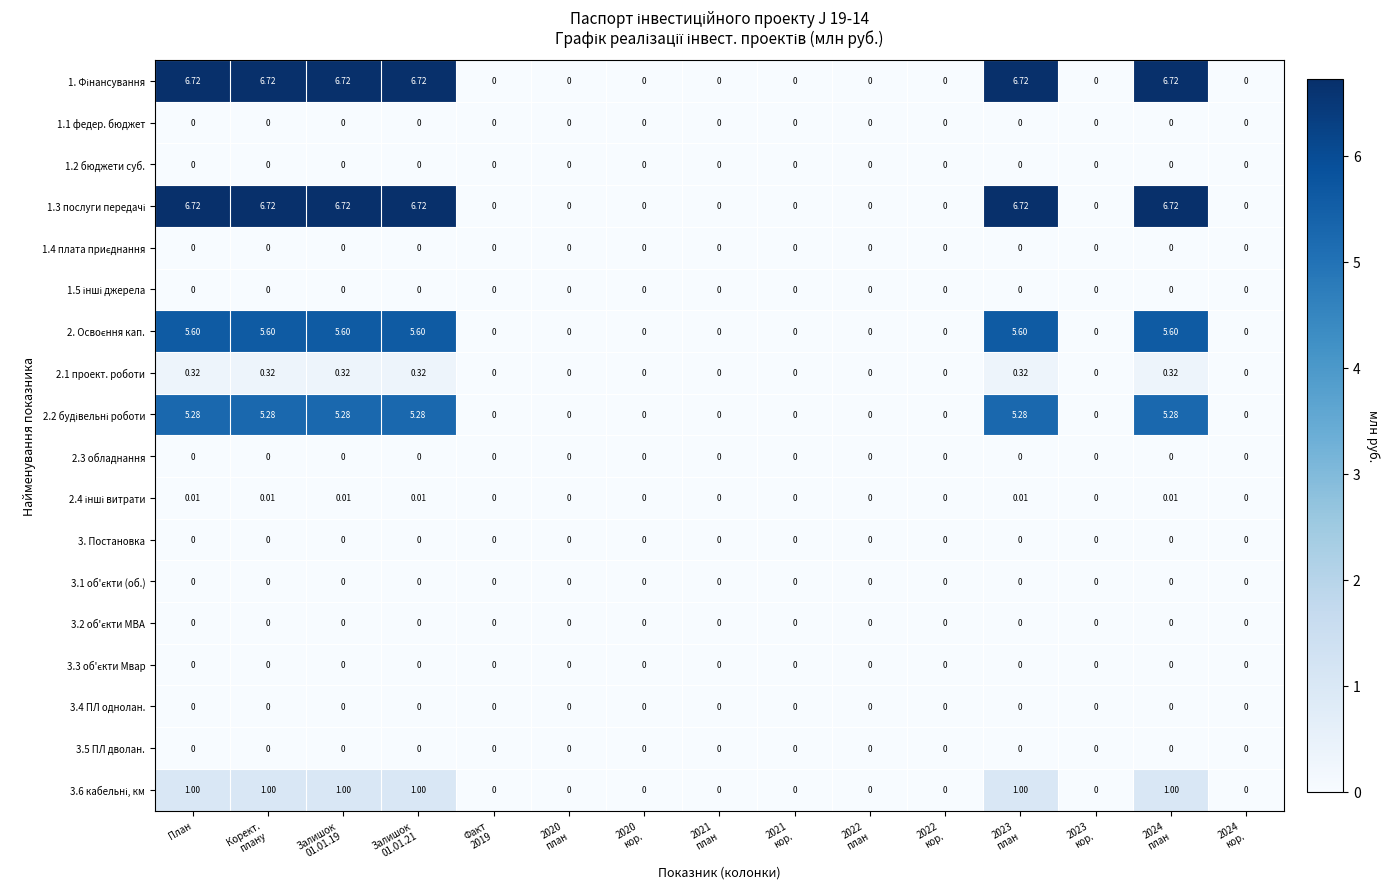

How many distinct data groups are displayed?

18